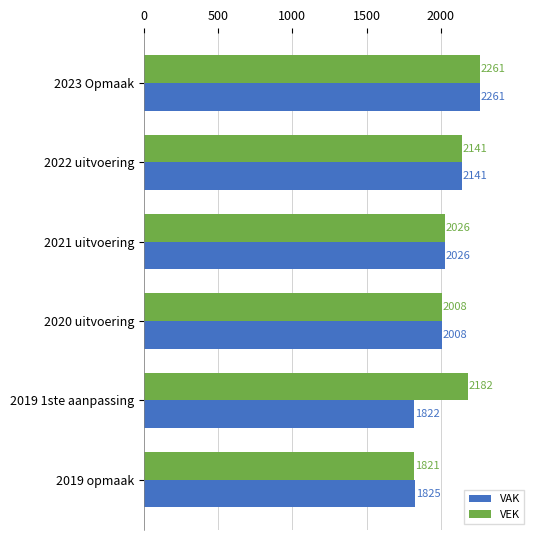

Count the number of data series in this chart.

2